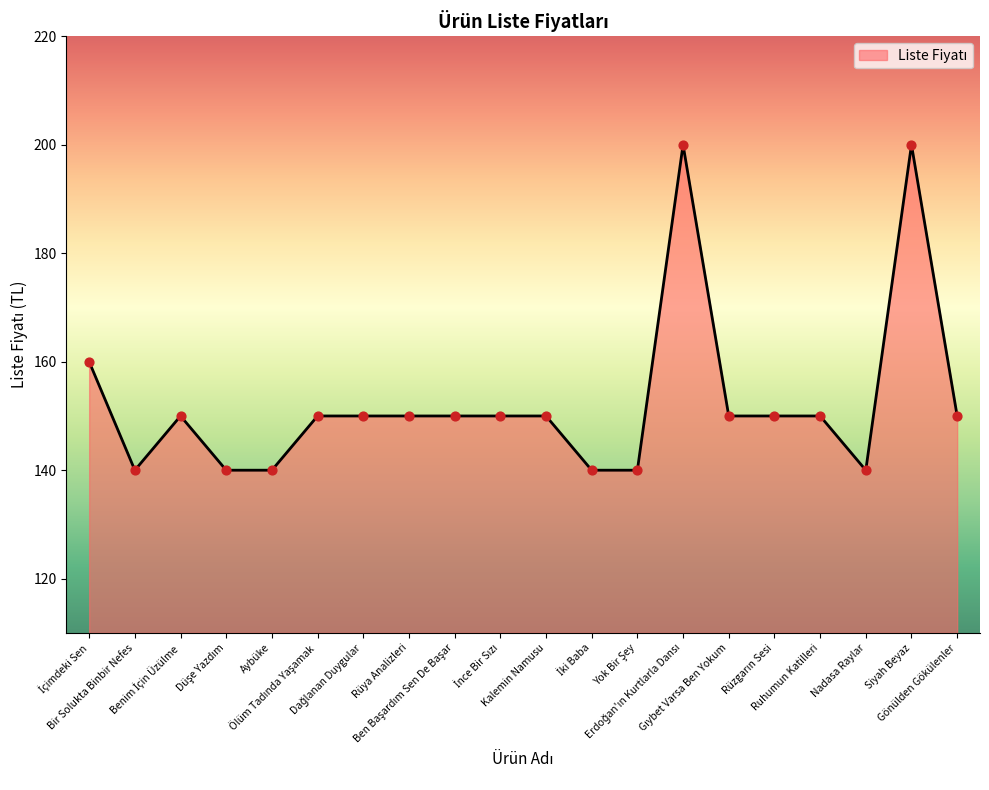

What is the maximum value shown in the chart?

200